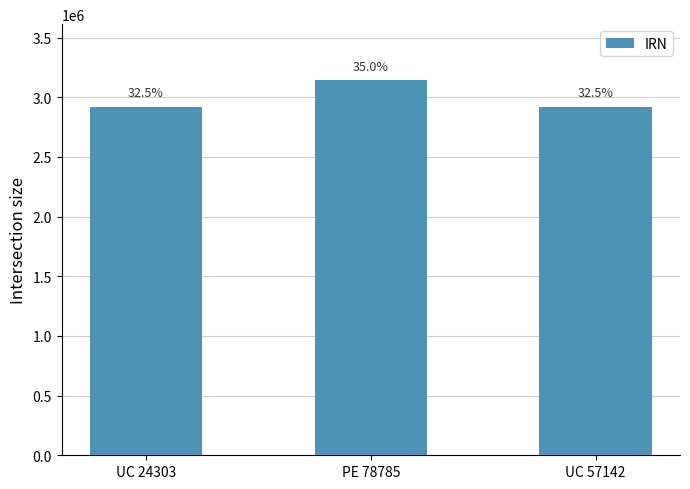

Which has a higher value, PE 78785 or UC 57142?

PE 78785